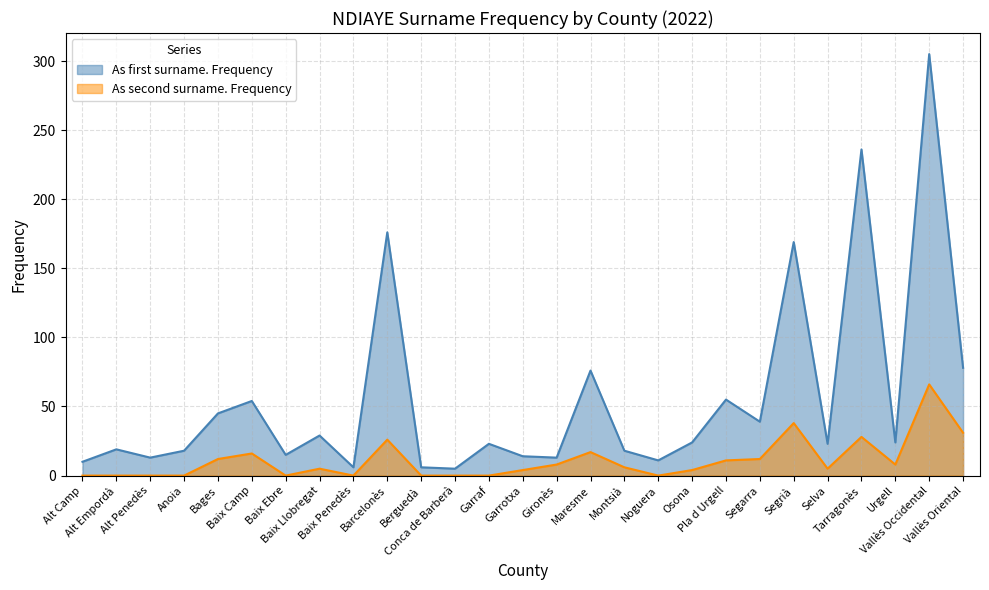

True or false: As first surname. Frequency and As second surname. Frequency cross at least once.

False